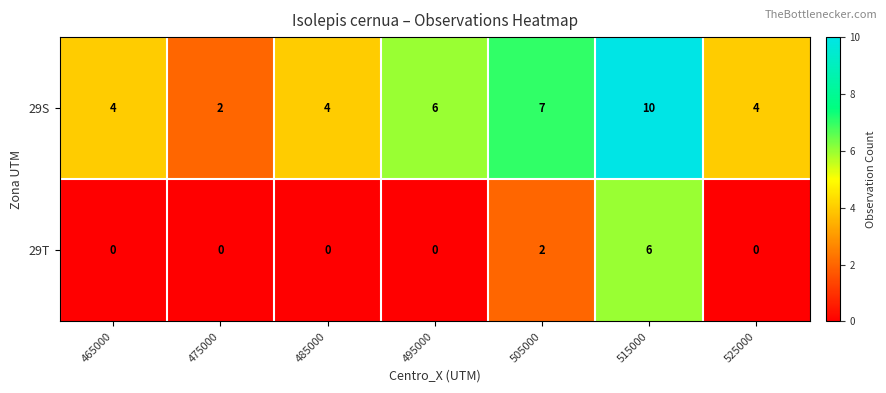

Rank the series at 495000 from lowest to highest value.

29T, 29S